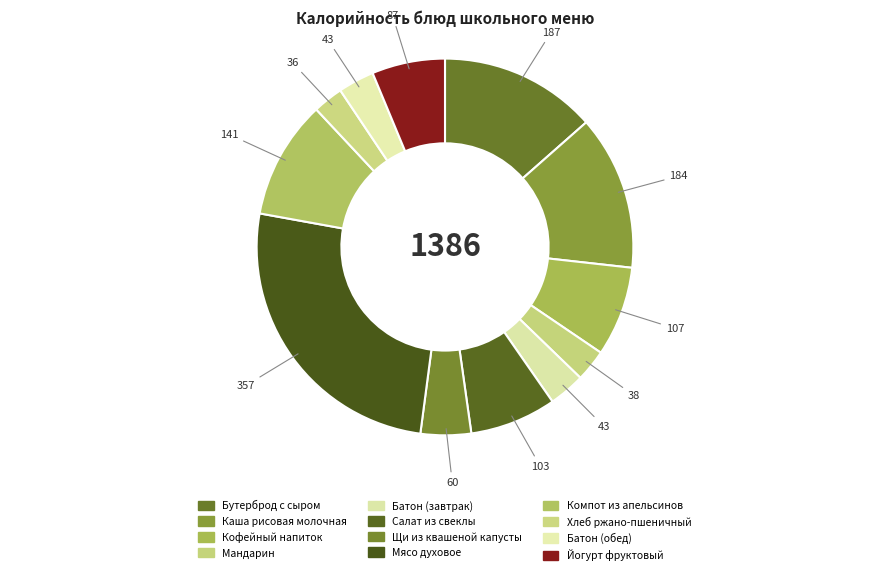

Is Бутерброд с сыром the majority of the pie?

No